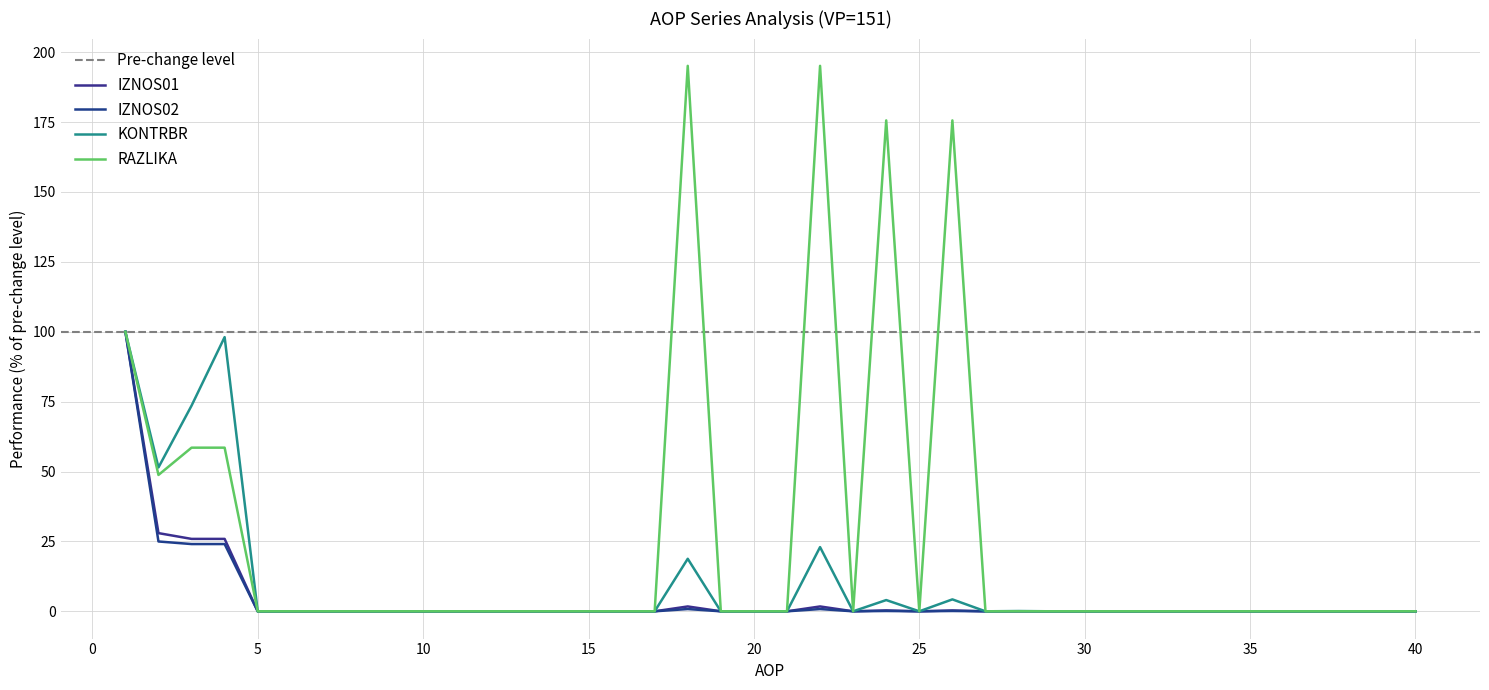

List the labels in order of KONTRBR value, largest first.

1, 4, 3, 2, 22, 18, 26, 24, 28, 5, 6, 7, 8, 9, 10, 11, 12, 13, 14, 15, 16, 17, 19, 20, 21, 23, 25, 27, 29, 30, 31, 32, 33, 34, 35, 36, 37, 38, 39, 40